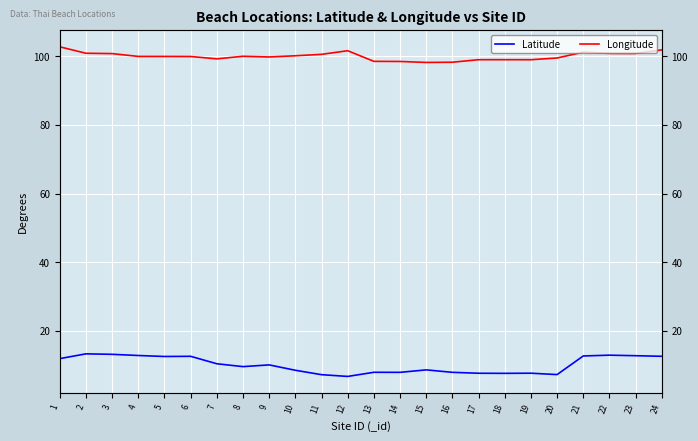

Reading right to left, extract all data points from this chart.

Latitude: 12.6	12.7	12.9	12.7	7.2	7.6	7.6	7.6	7.9	8.6	7.9	7.9	6.7	7.2	8.5	10.1	9.6	10.4	12.6	12.5	12.8	13.1	13.3	11.9
Longitude: 101.9	100.8	100.9	101.2	99.5	99.0	99.0	99.0	98.3	98.2	98.5	98.6	101.6	100.6	100.2	99.8	100.0	99.3	100.0	100.0	100.0	100.8	100.9	102.8